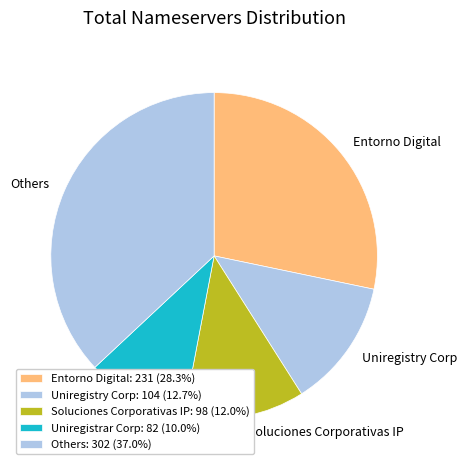

Do Soluciones Corporativas IP and Uniregistry Corp together represent more than half of the pie?

No